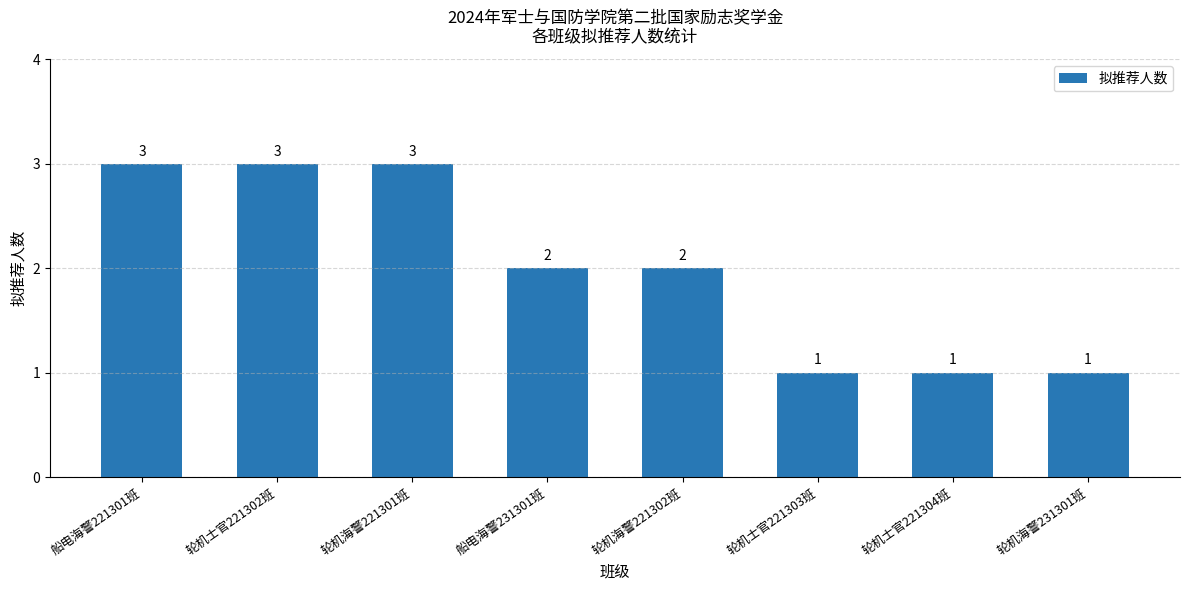

What value does the data have at 轮机士官221302班?

3